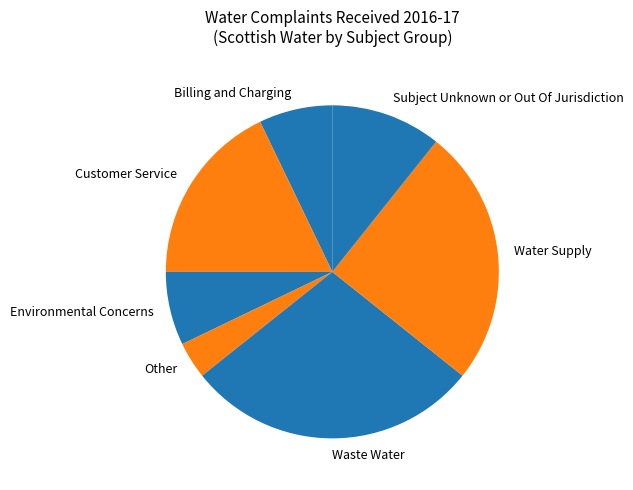

The Subject Unknown or Out Of Jurisdiction slice represents 4% of the pie. True or false?

False